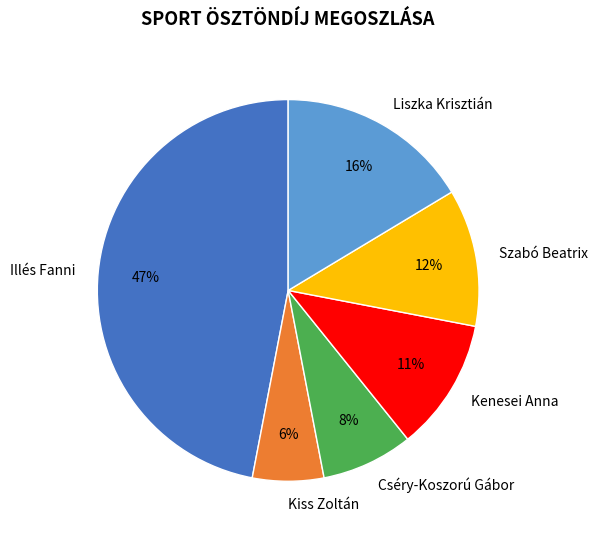

What percentage is the Kiss Zoltán slice, to the nearest percent?

6%